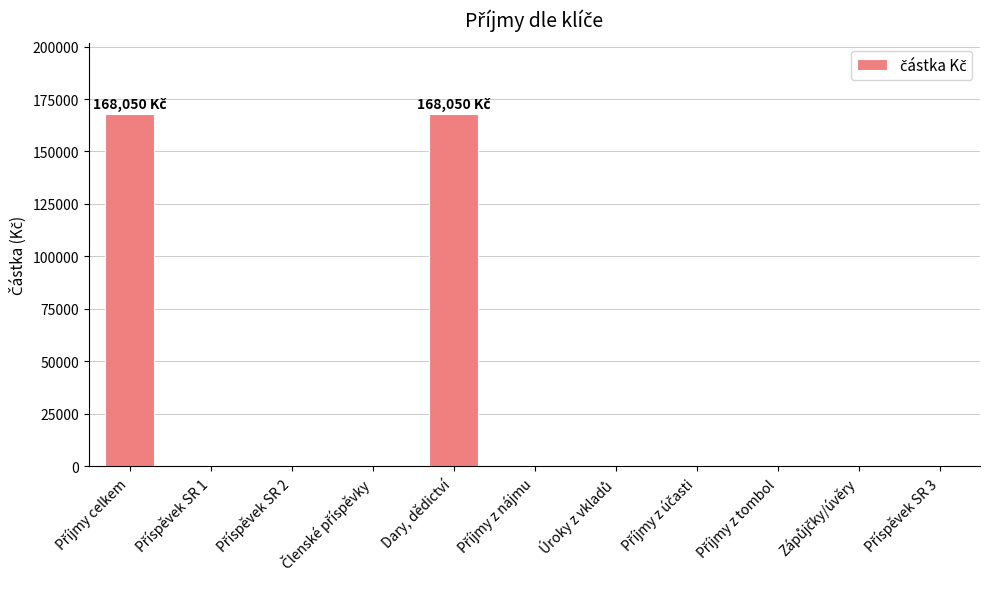

Is it true that the value at Dary, dědictví is 262452?

False